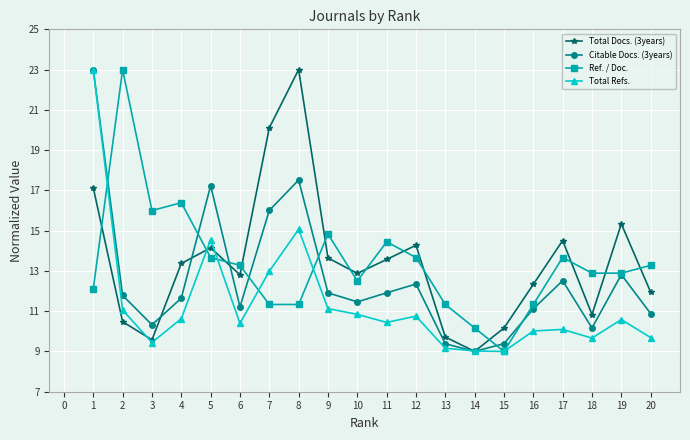

What is the average value of the Citable Docs. (3years) series?

12.6